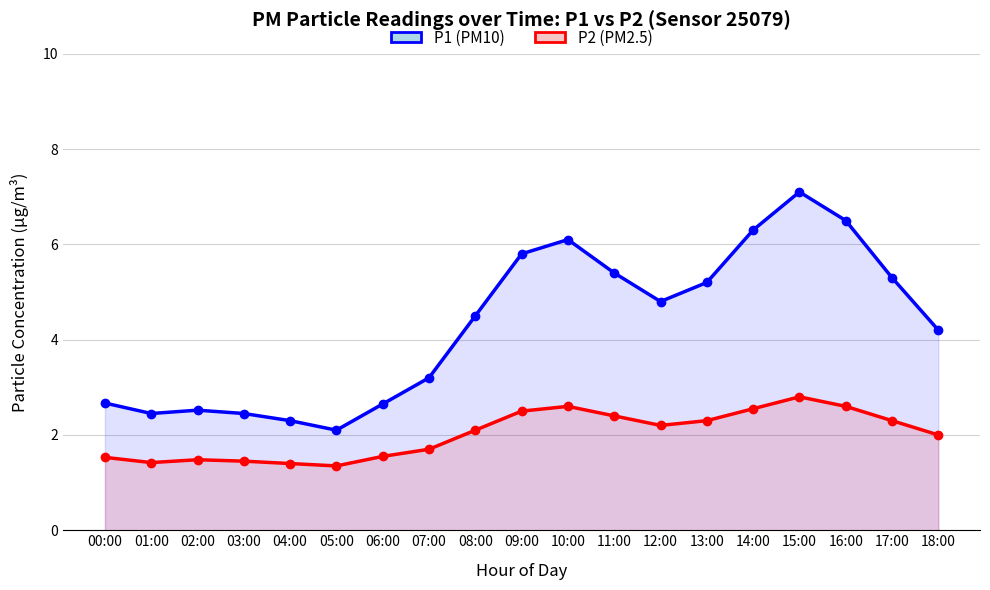

In P2 (PM2.5), how many points are lower than both neighbors (excluding endpoints)?

3